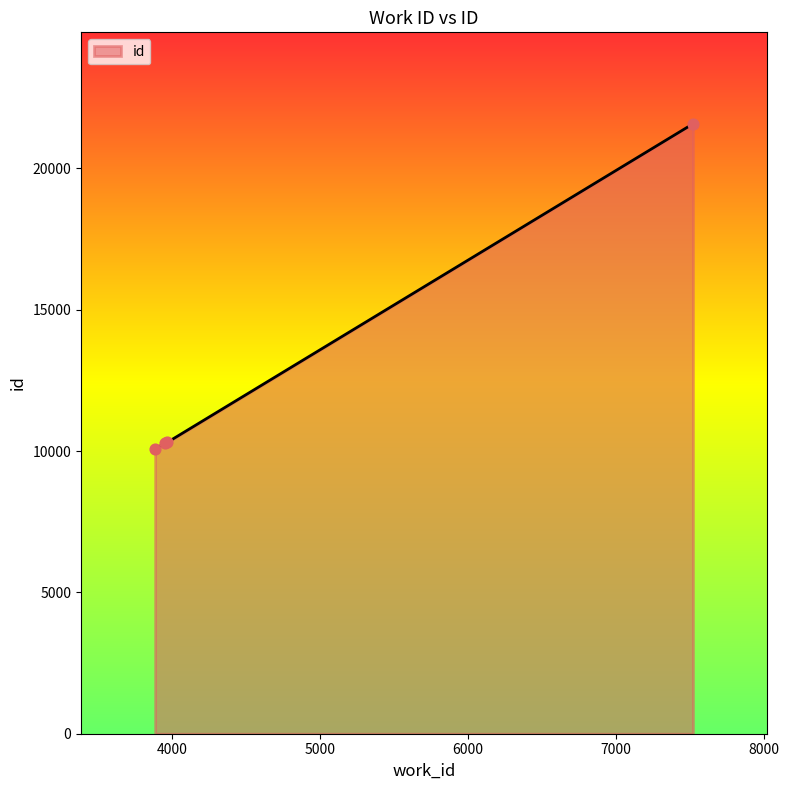

What is the average value?

13054